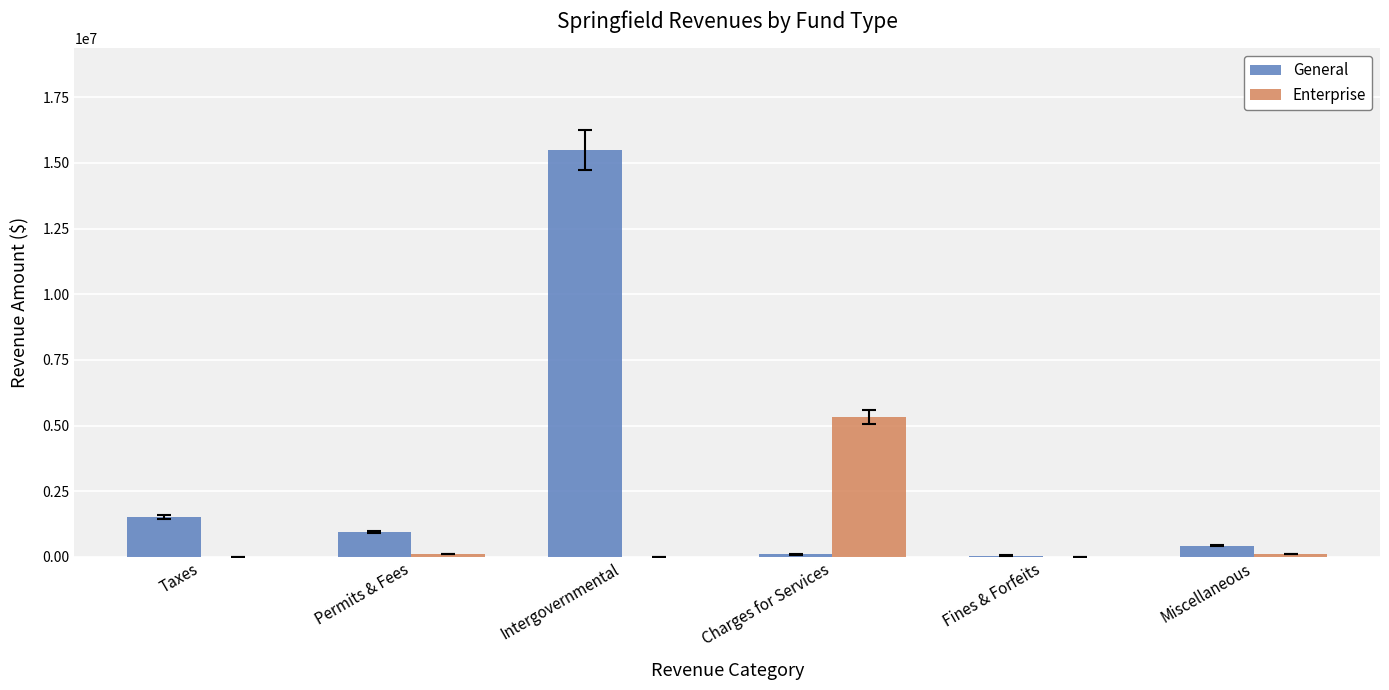

What is the maximum value for Enterprise?

5319595